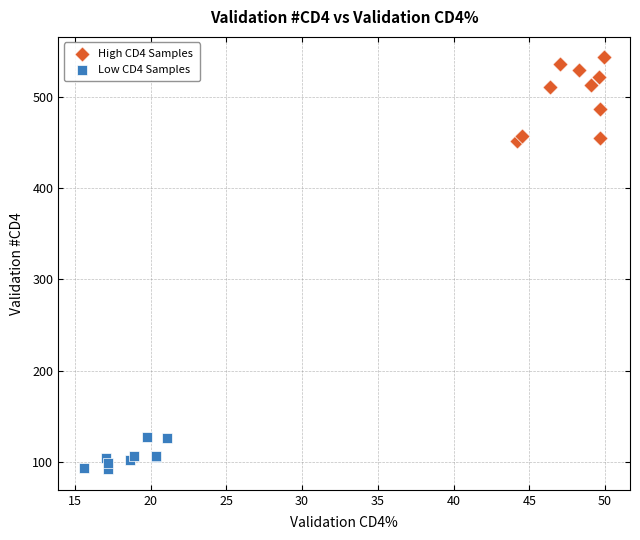

Which series has the largest Y range (max minus min)?

High CD4 Samples